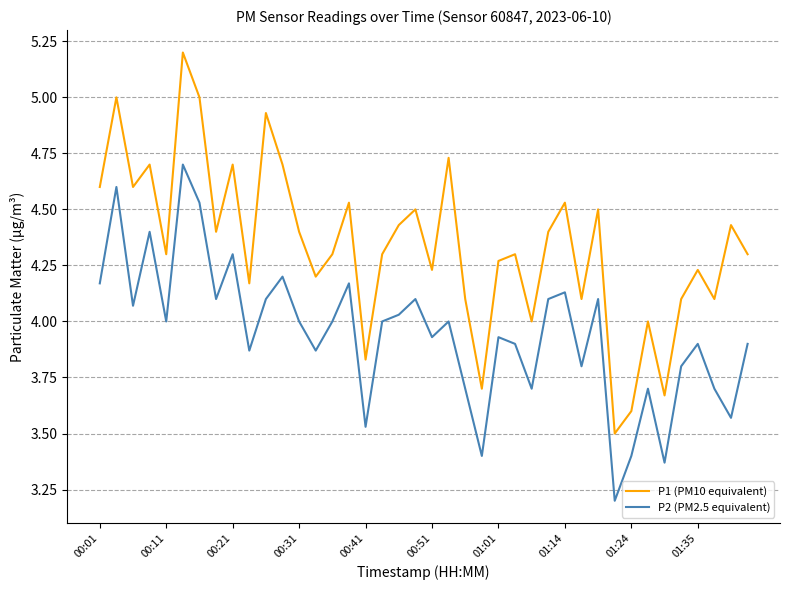

Which series has the largest total across all categories?

P1 (PM10 equivalent)